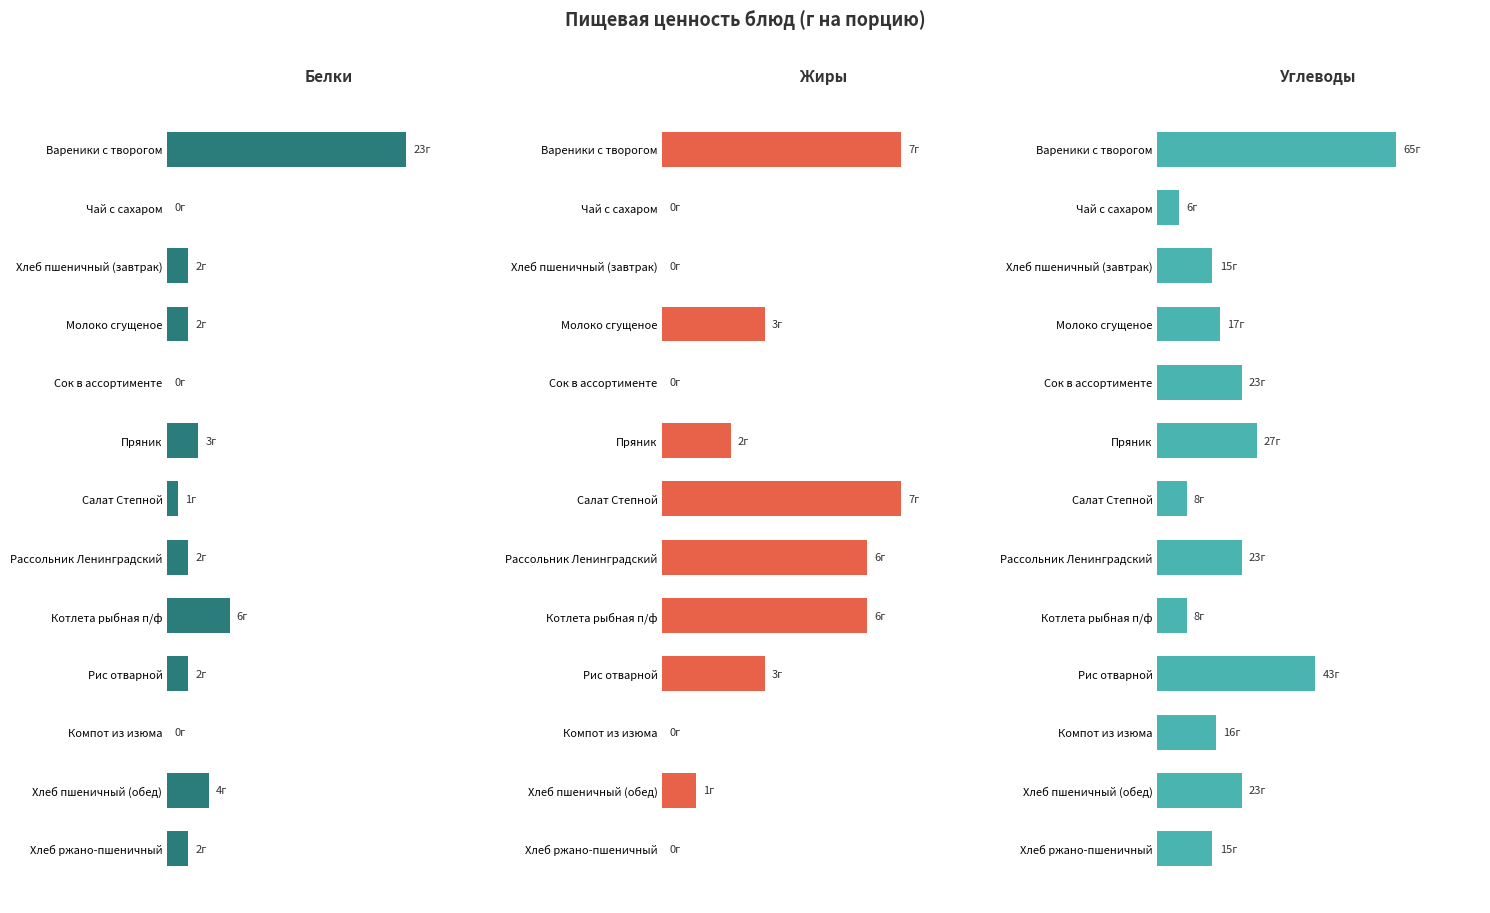

Which series has the largest total across all categories?

Углеводы